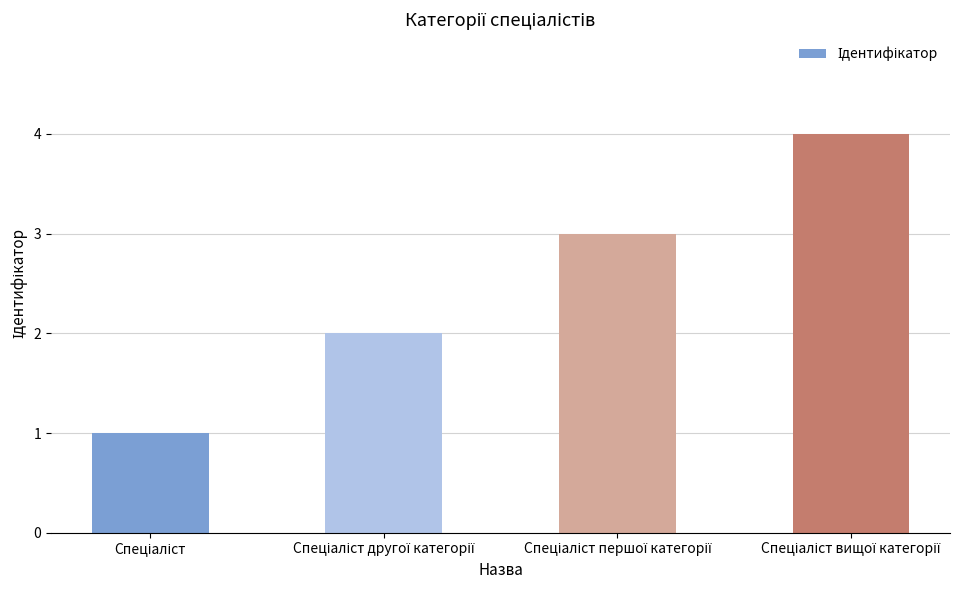

What is the sum of all values?

10